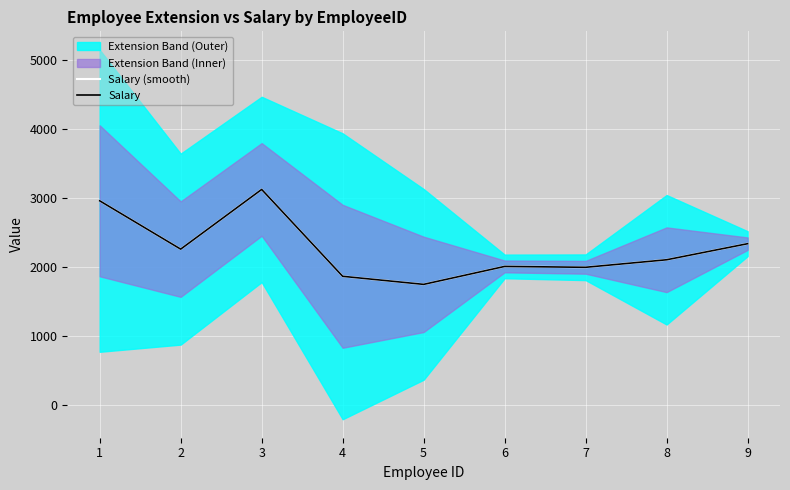

True or false: Salary (smooth) has a value of 2333.3 at 9.

True